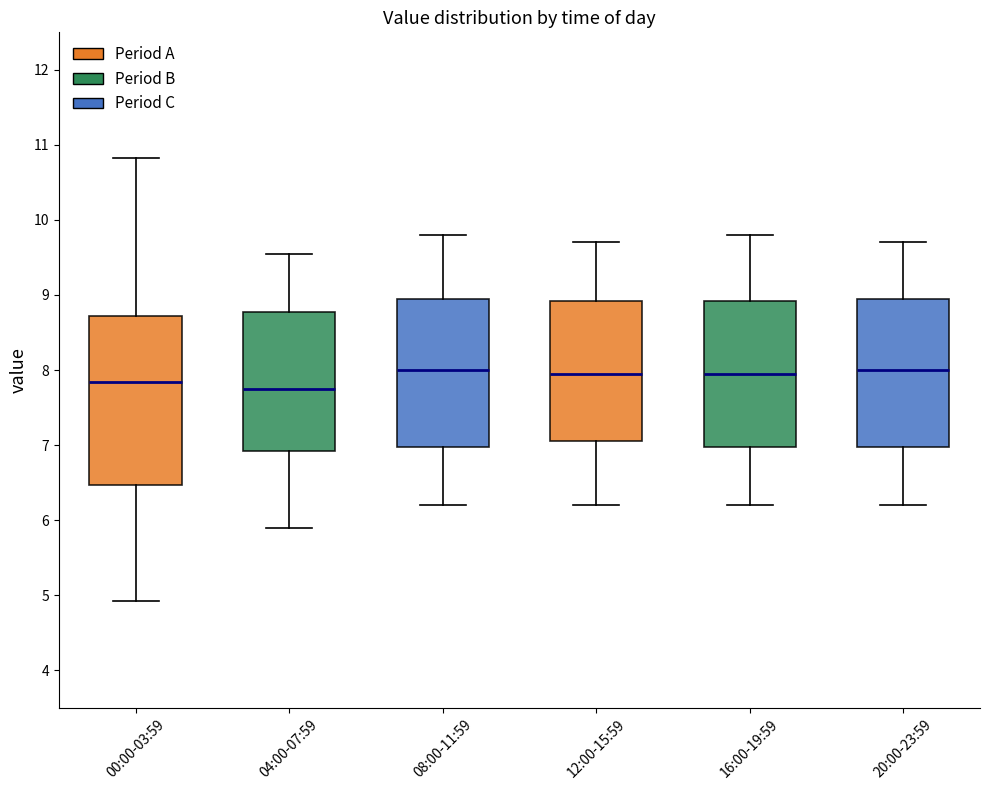

Reading left to right, read every box against the y-axis: the position of its median line, the range the box covers, and the ends of its whiskers. The values are not printed on the chart, so give them approximately, as read against the axis.

00:00-03:59: median 7.8, box 6.5 to 8.7, whiskers 4.9 to 10.8
04:00-07:59: median 7.8, box 6.9 to 8.8, whiskers 5.9 to 9.6
08:00-11:59: median 8.0, box 7.0 to 9.0, whiskers 6.2 to 9.8
12:00-15:59: median 8.0, box 7.1 to 8.9, whiskers 6.2 to 9.7
16:00-19:59: median 8.0, box 7.0 to 8.9, whiskers 6.2 to 9.8
20:00-23:59: median 8.0, box 7.0 to 9.0, whiskers 6.2 to 9.7